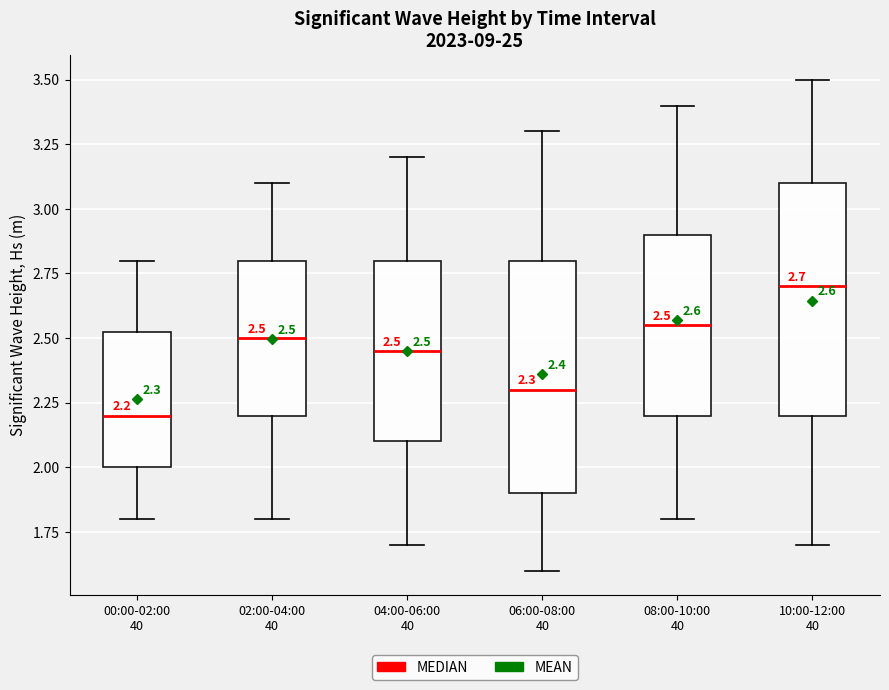

Which box has the lowest median line?

00:00-02:00 40